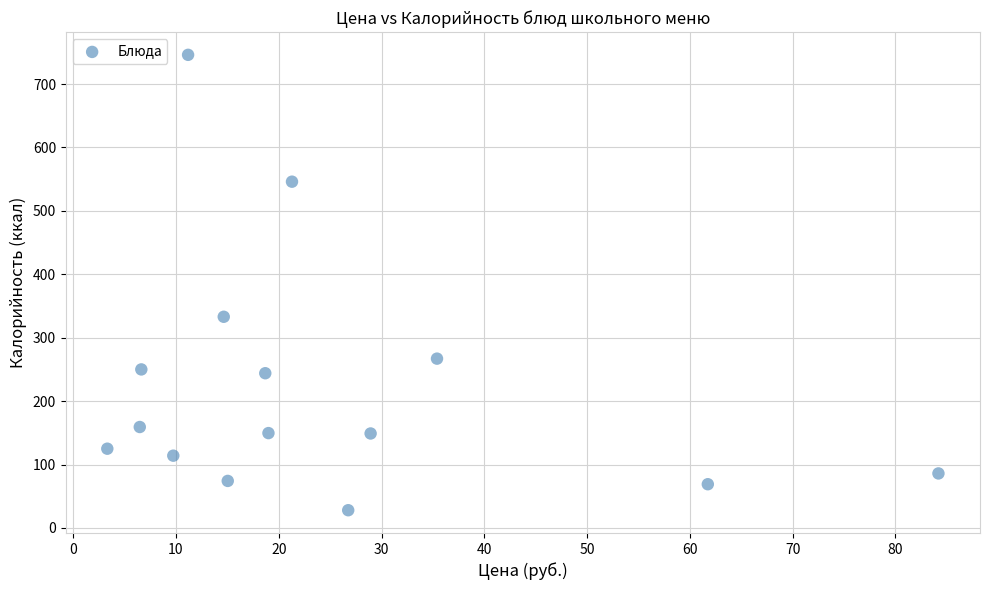

What is the range of Y values (max minus min)?

718.0